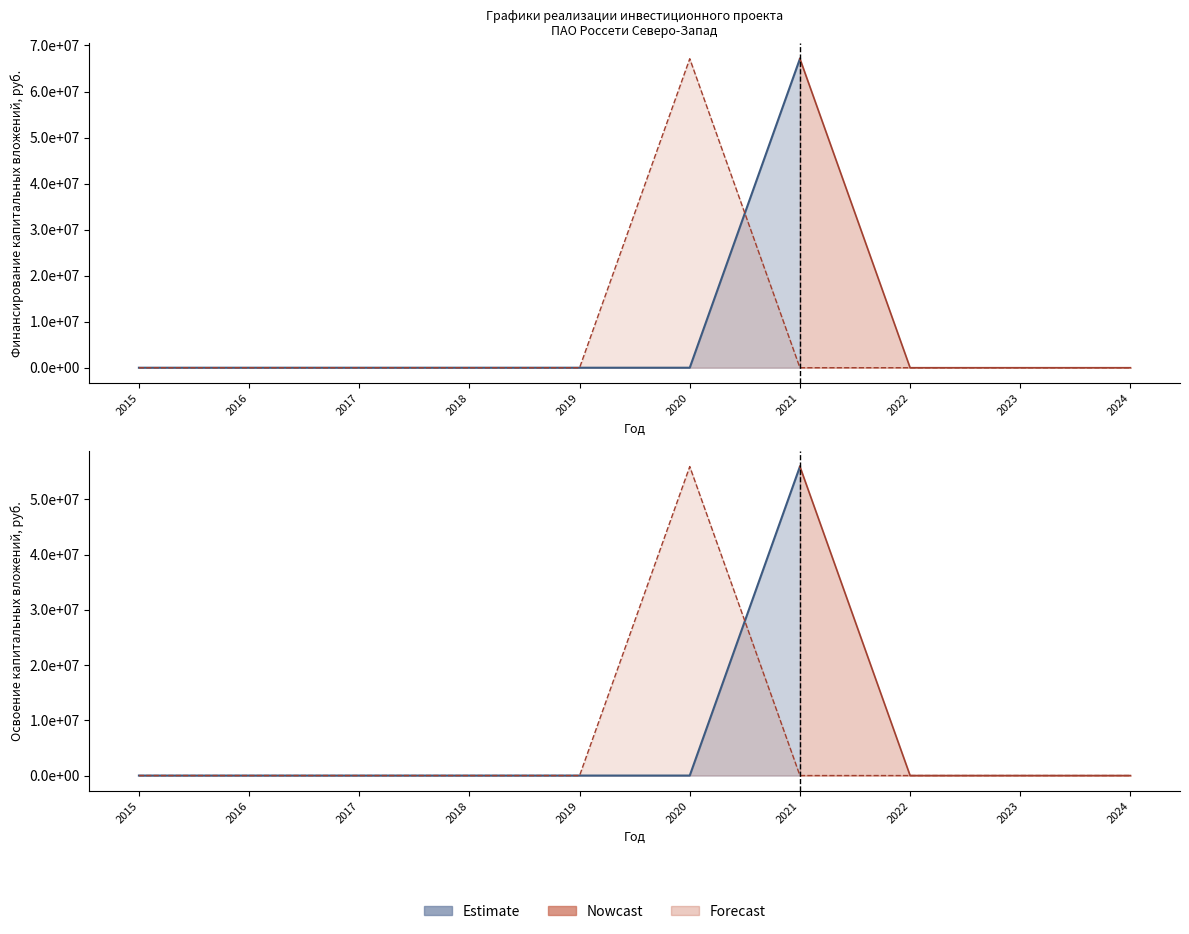

Where is Финансирование (факт) nearest to the value 33559349?

2015